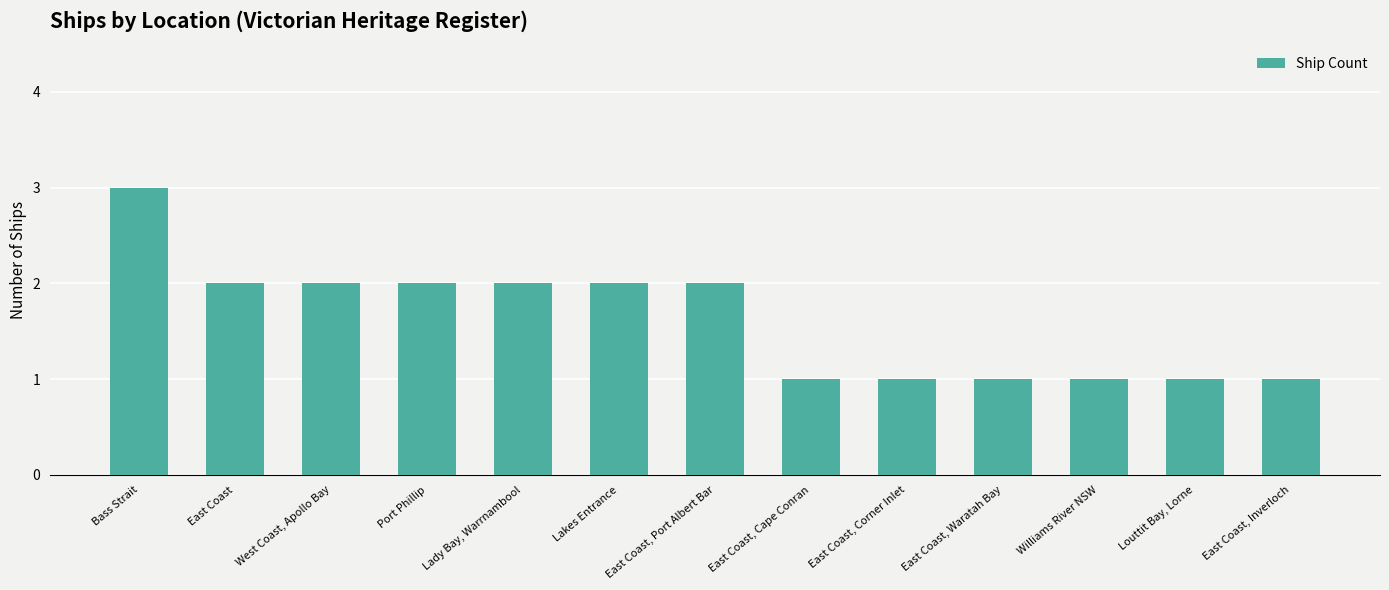

How many data points are less than 2?

6